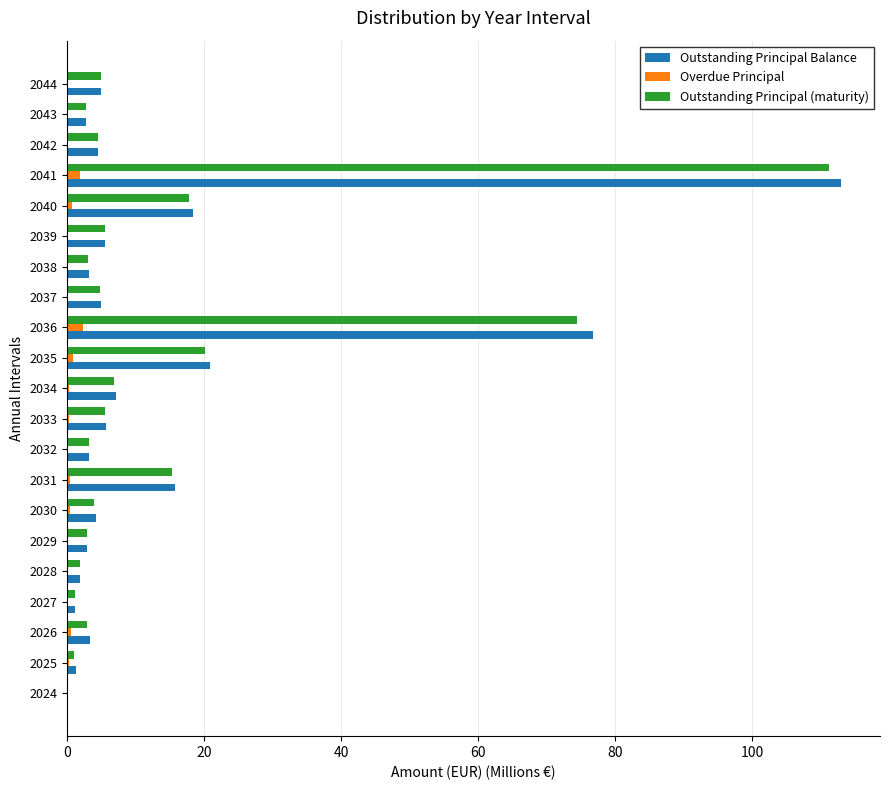

At which label is Outstanding Principal Balance closest to 56?

2036